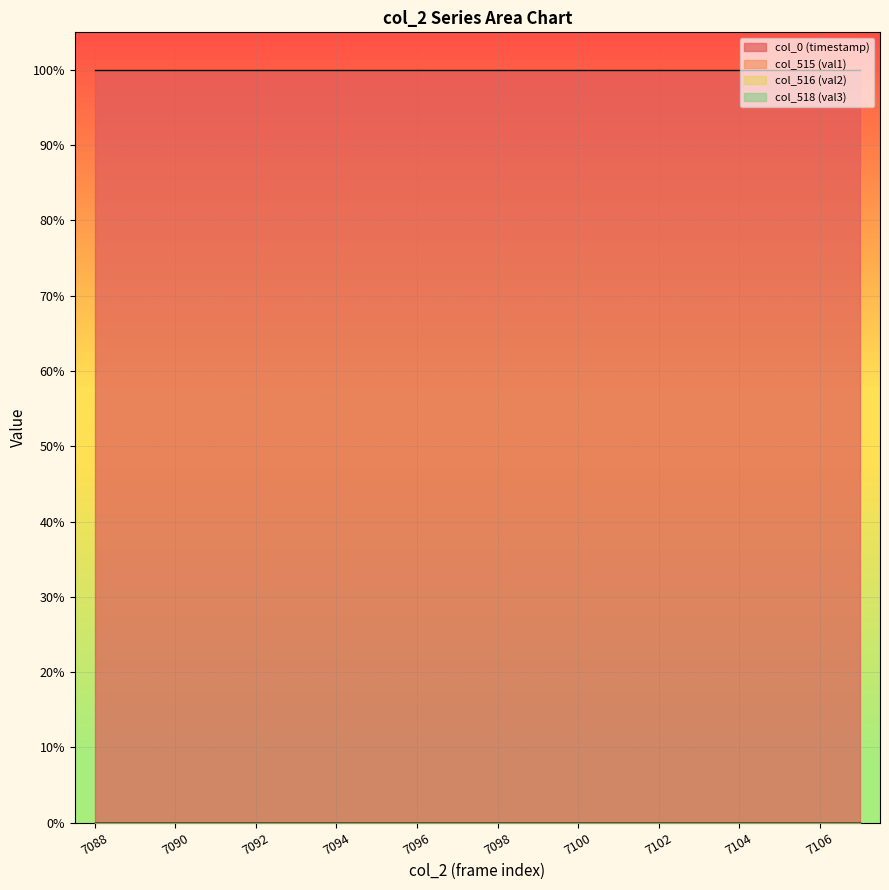

Which series has the largest total across all categories?

col_0 (timestamp)